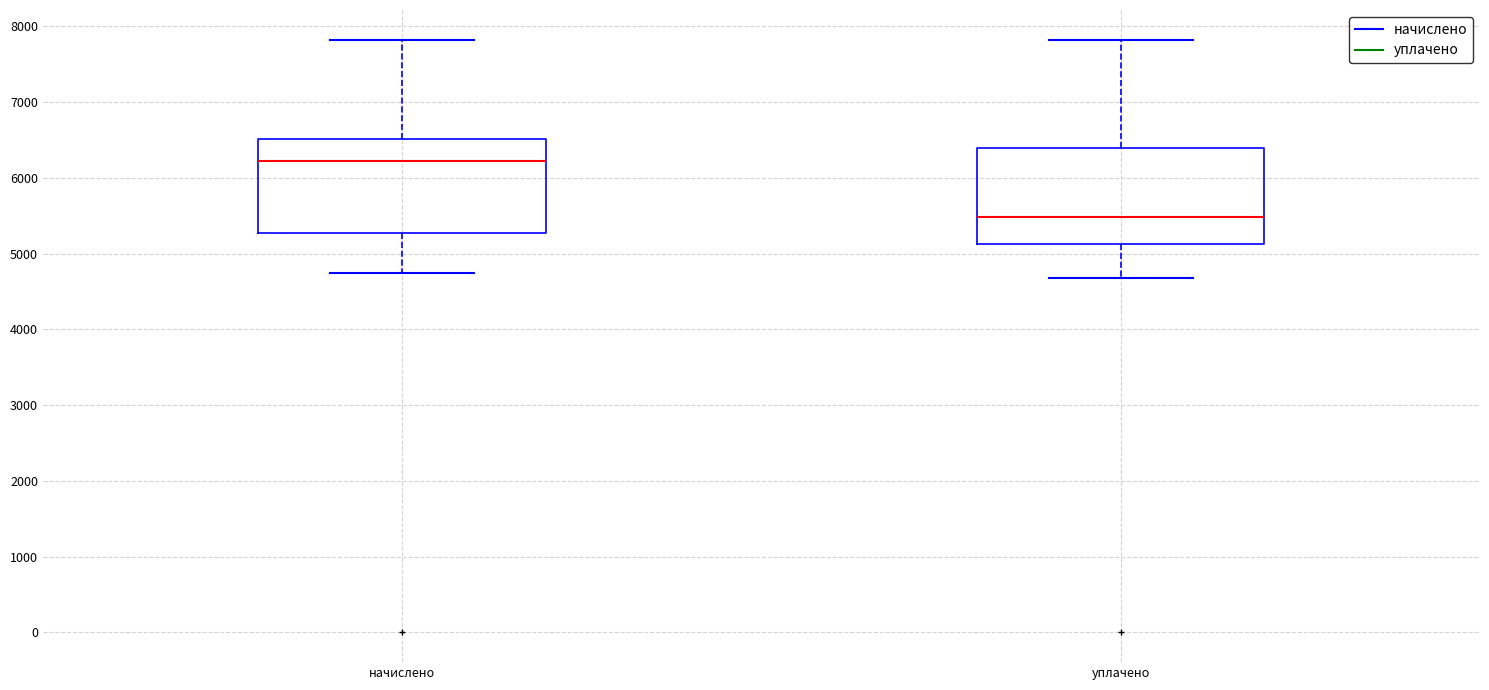

Reading left to right, transcribe this box plot: for each box, give where its median line is, the range the box spans, and where its two whiskers end, as read against the y-axis. The values are not printed on the chart, so give them approximately, as read against the axis.

начислено: median 6200, box 5300 to 6500, whiskers 4700 to 7800
уплачено: median 5500, box 5100 to 6400, whiskers 4700 to 7800